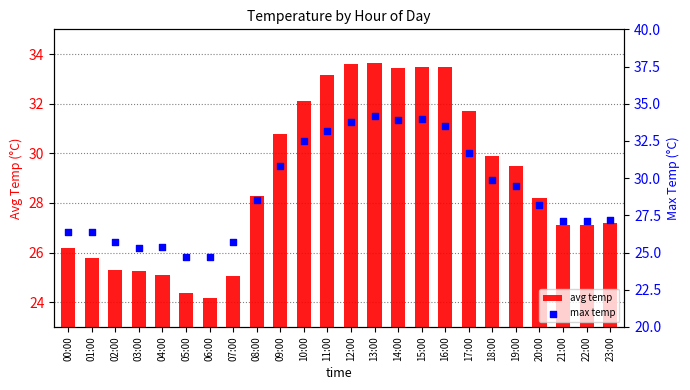

What are all the series names shown in the legend?

avg temp, max temp